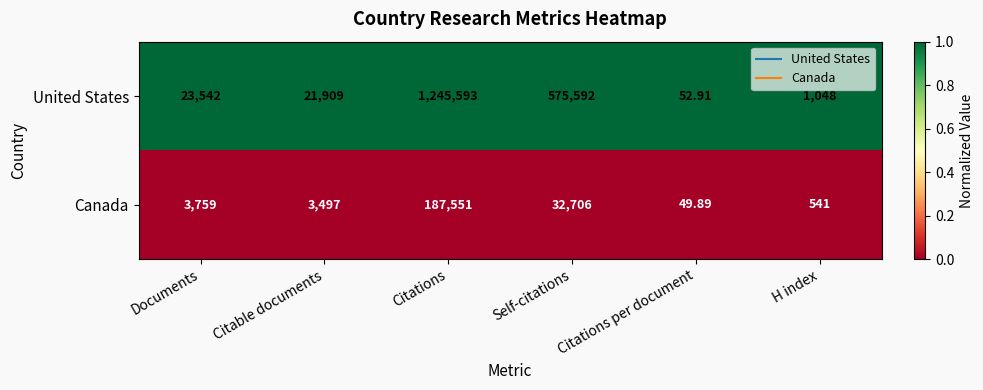

At which label does Canada reach its minimum?

Citations per document